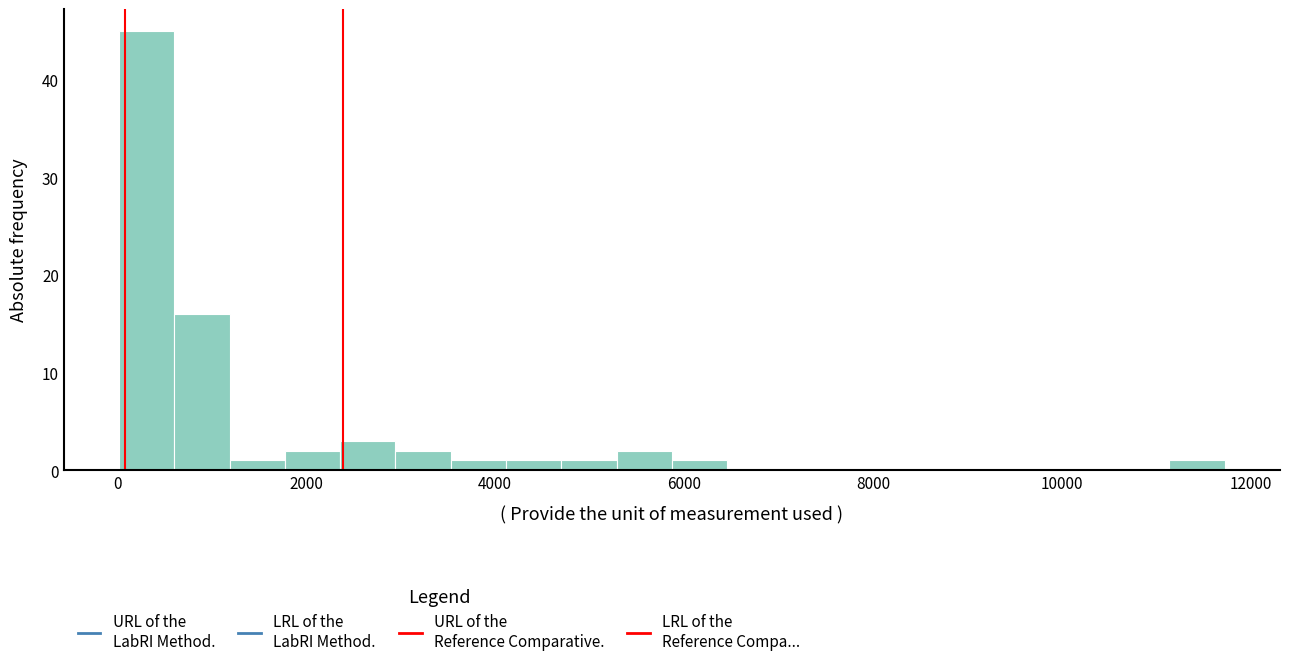

Around what value on the x-axis is the tallest bar? Give the approximate position of its centre, as read against the axis.

400